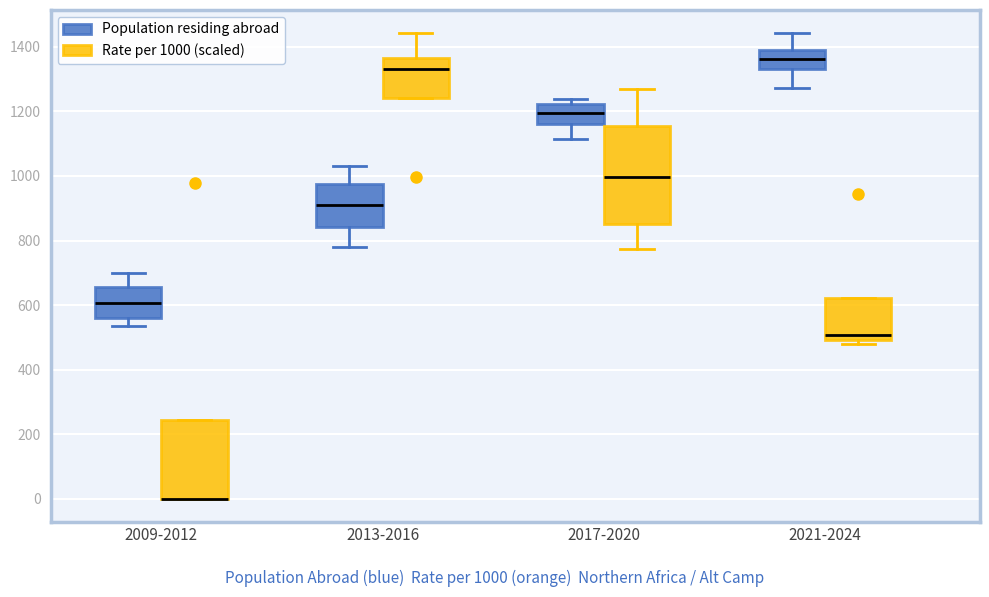

Comparing the boxes themselves (not the whiskers), which one is the tallest?

2017-2020 (Rate per 1000 (scaled))